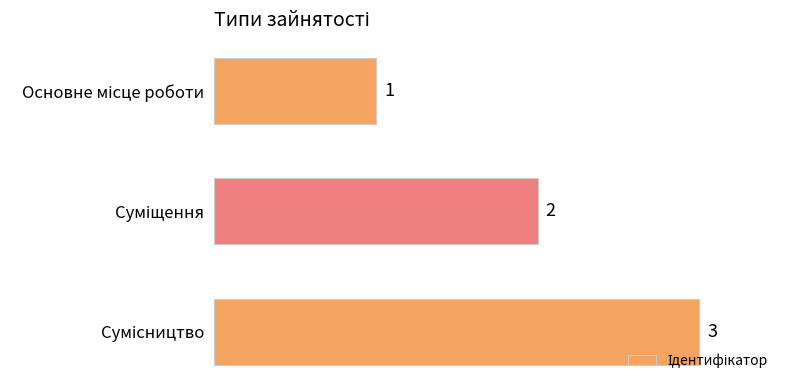

How many values are between 1 and 3?

3